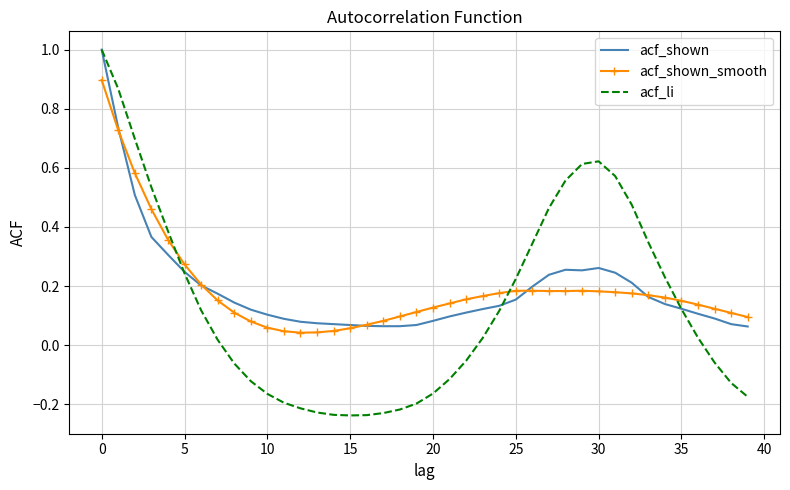

After their last crossing, which series has the higher values: acf_shown or acf_li?

acf_shown